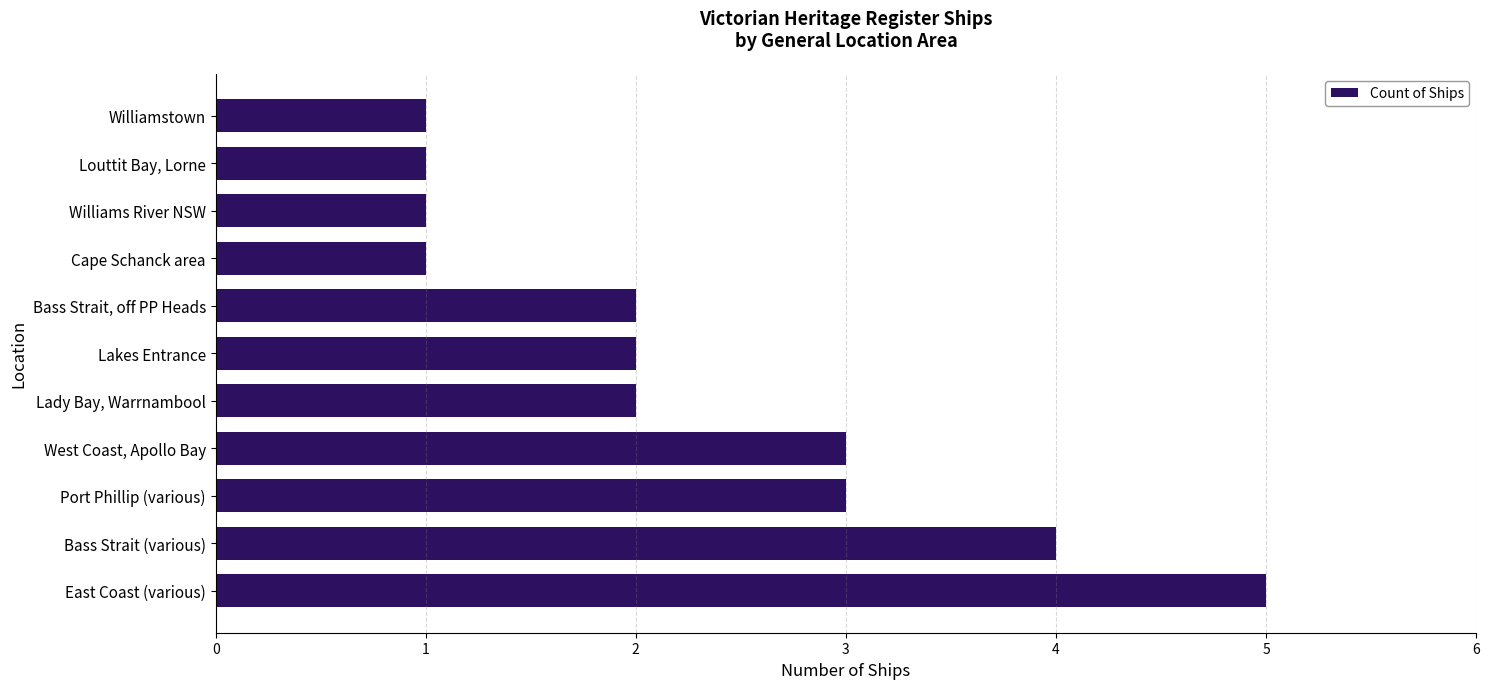

Reading bottom to top, transcribe all the data shown in this chart.

5	4	3	3	2	2	2	1	1	1	1